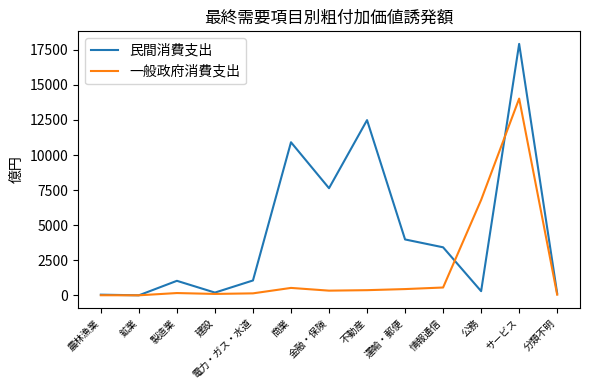

True or false: 民間消費支出 has a value of 10375 at サービス.

False